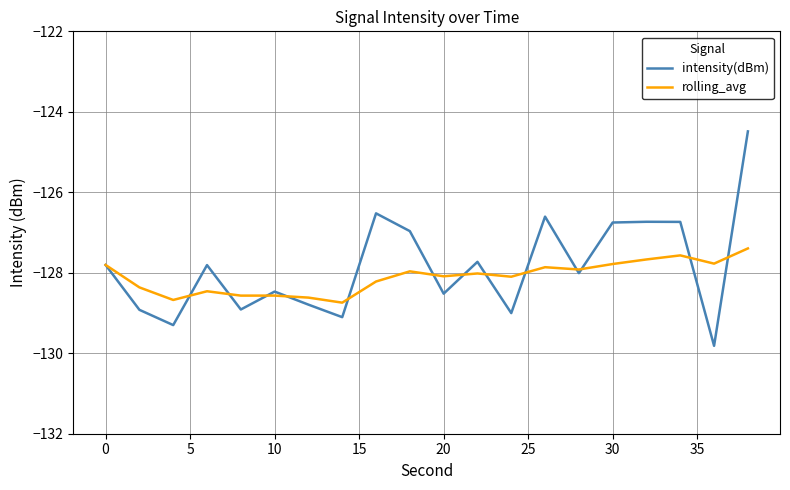

List the series in order of their peak value, highest first.

intensity(dBm), rolling_avg